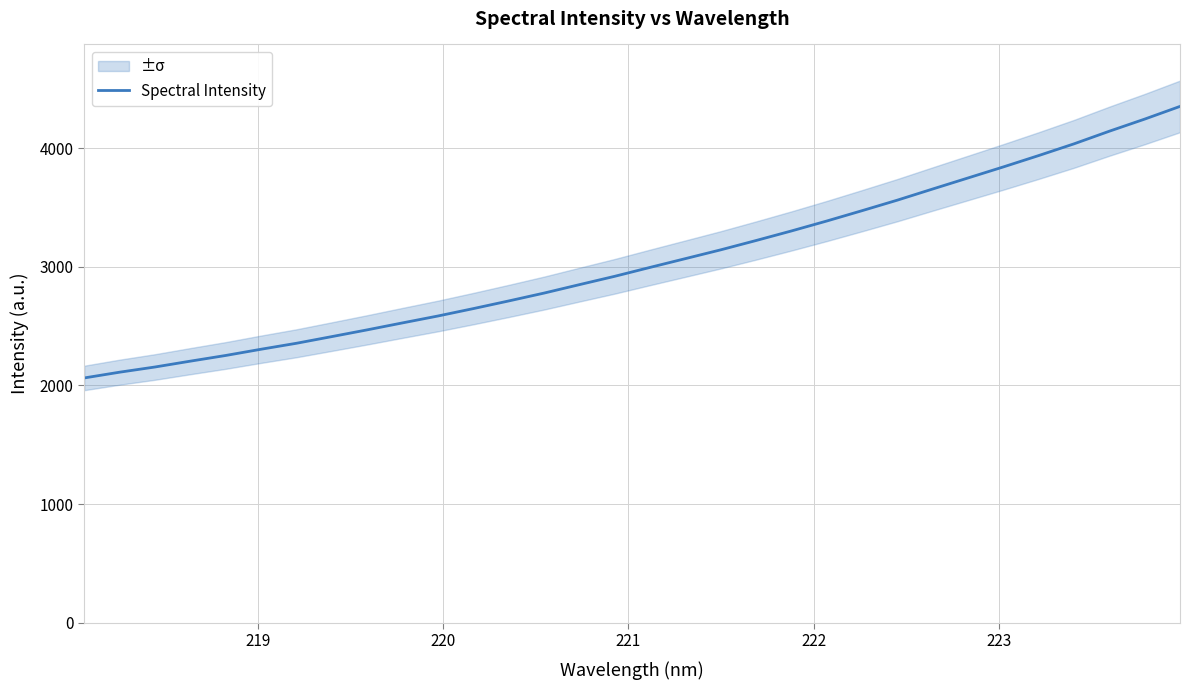

What is the minimum value for Spectral Intensity?

2063.4